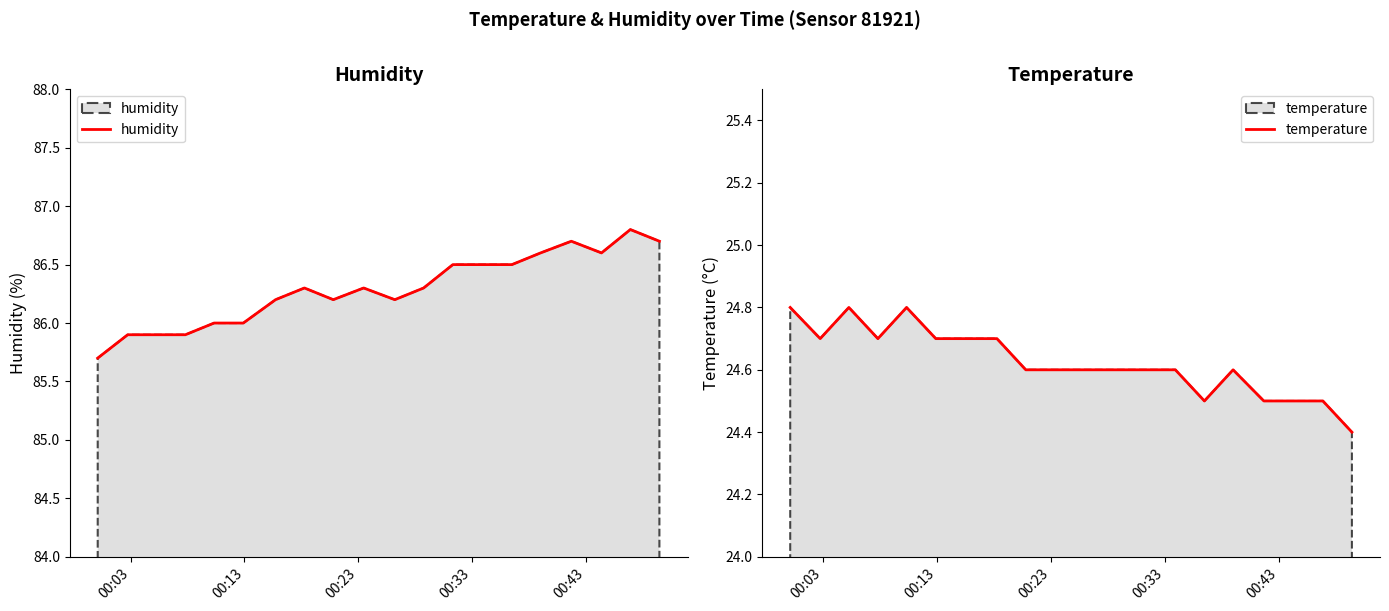

What is the greatest value displayed?

86.8